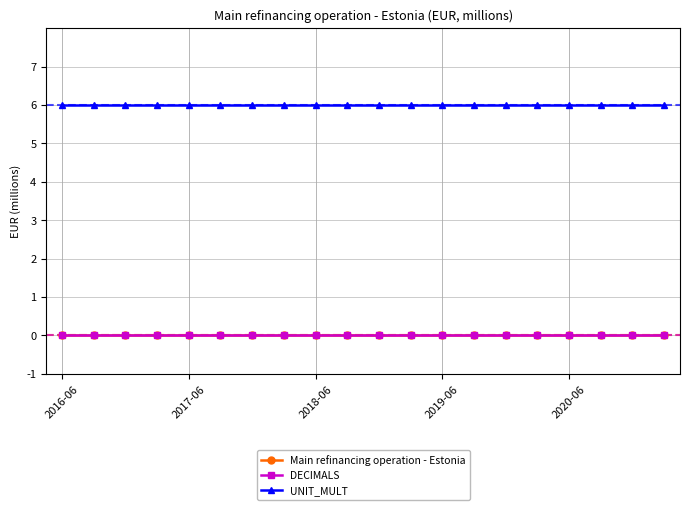

Is this an area chart (filled region under the line)?

No